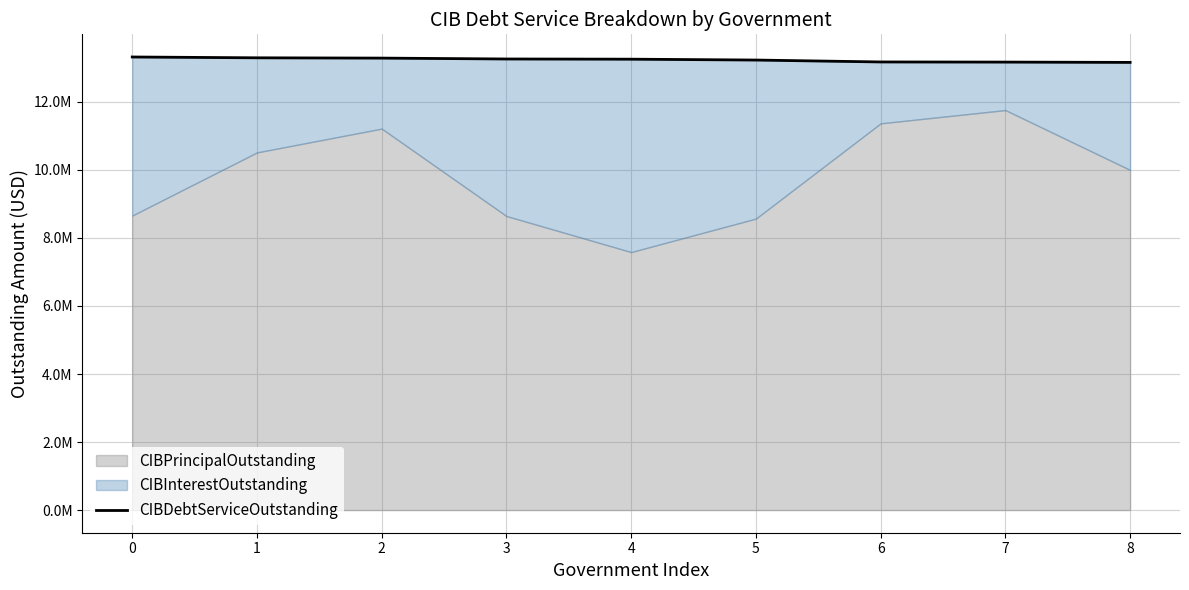

Read the value at 2.

13288075.0